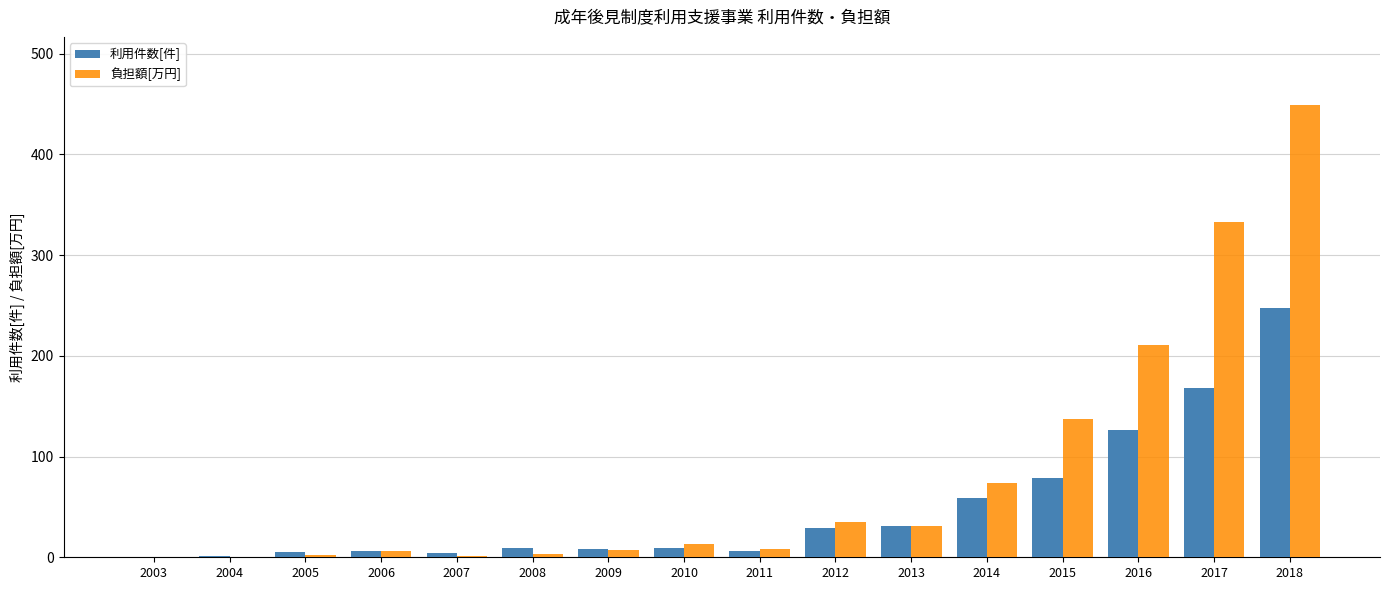

Which category has the highest value across all series?

2018